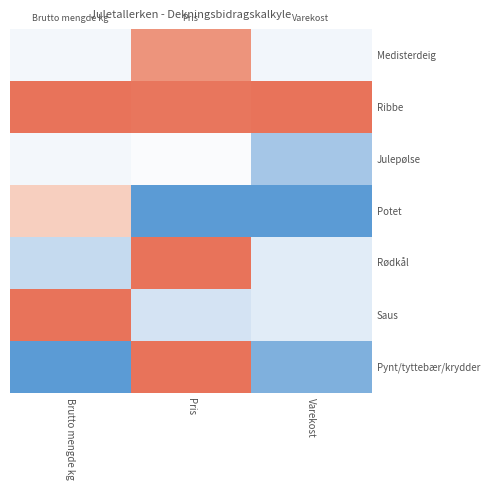

Which label corresponds to the largest value in the chart?

Brutto mengde kg